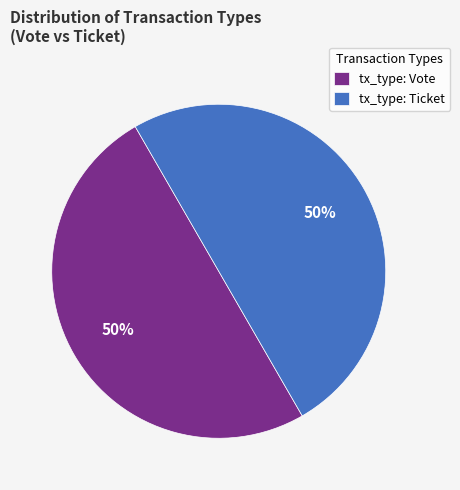

To the nearest percent, what is the average slice percentage?

50%